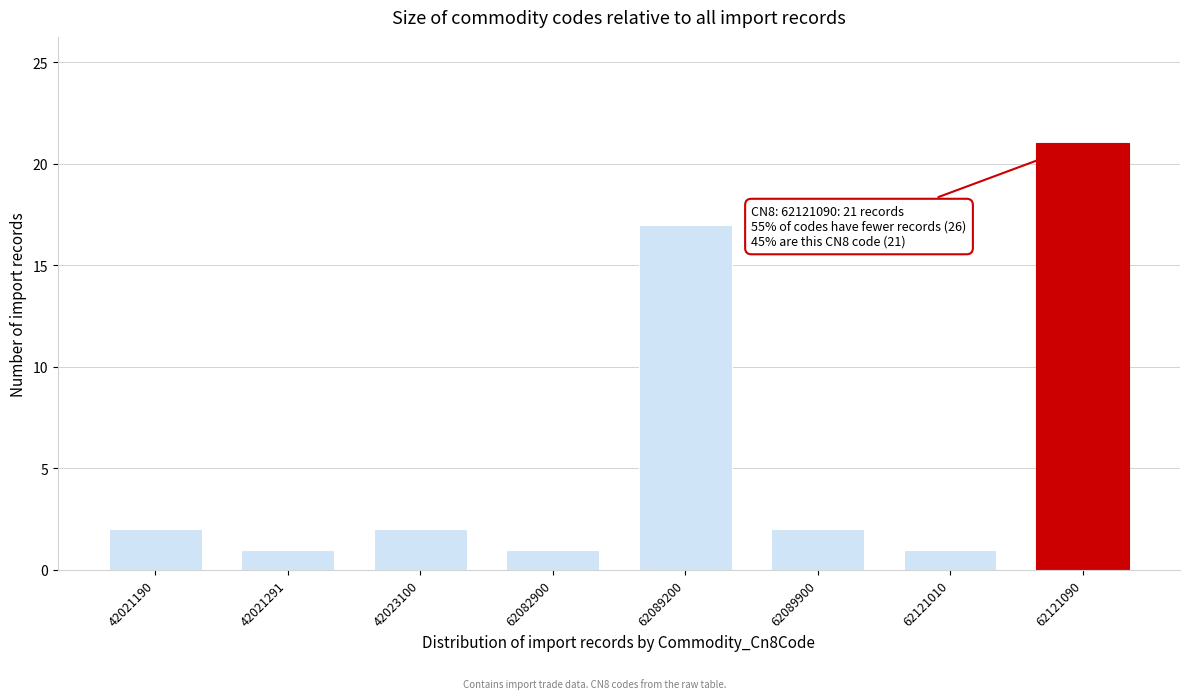

Reading left to right, extract all data points from this chart.

2	1	2	1	17	2	1	21